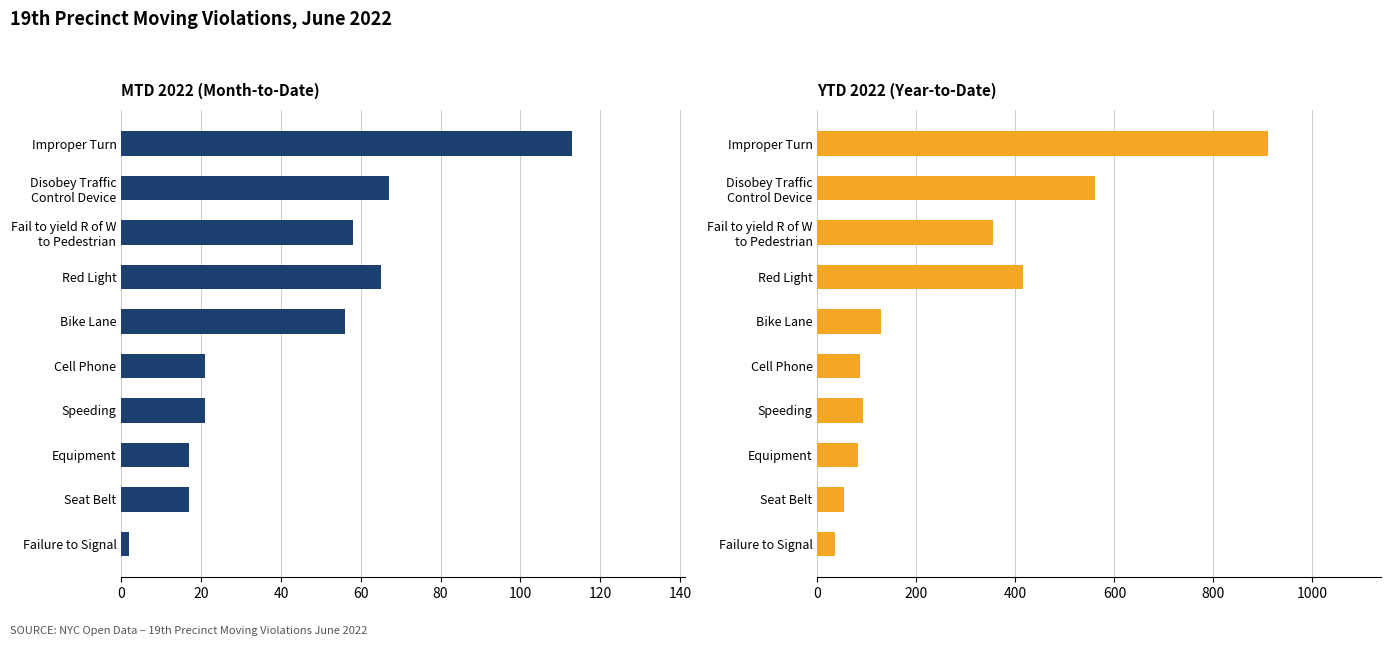

How many distinct data groups are displayed?

2